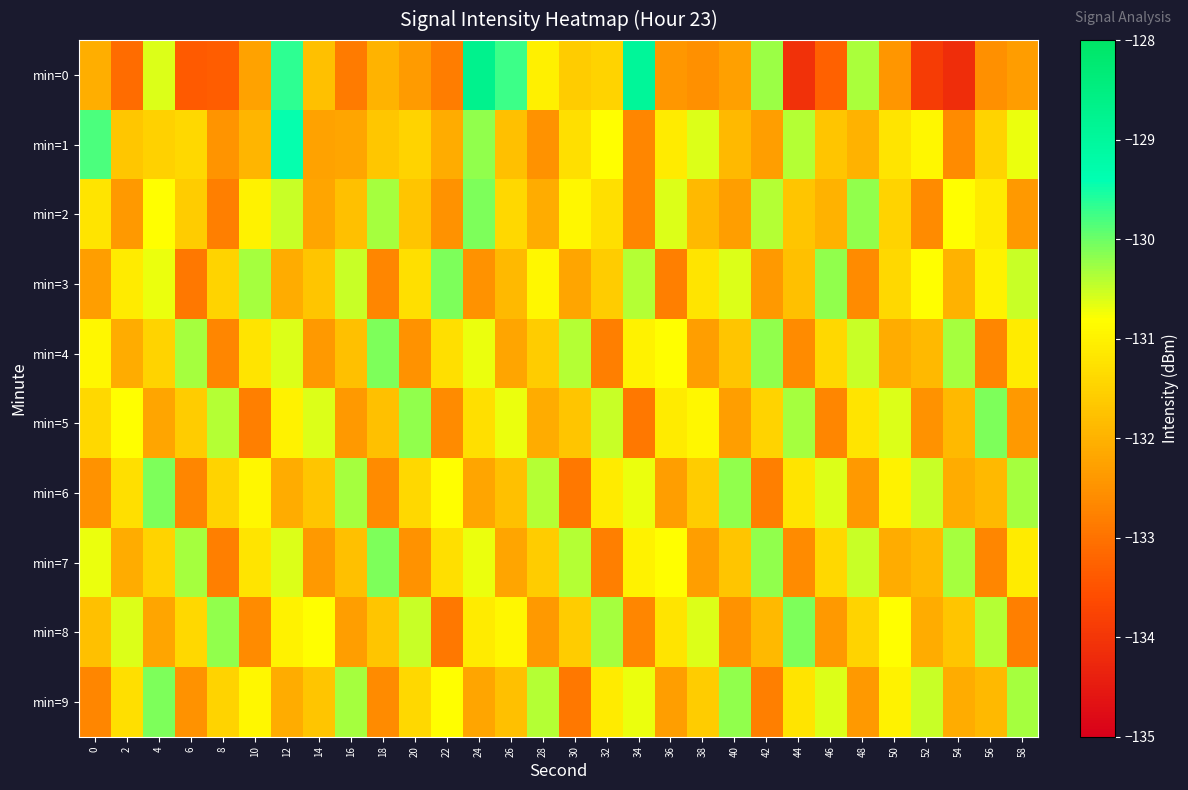

Which category has the lowest value across all series?

54